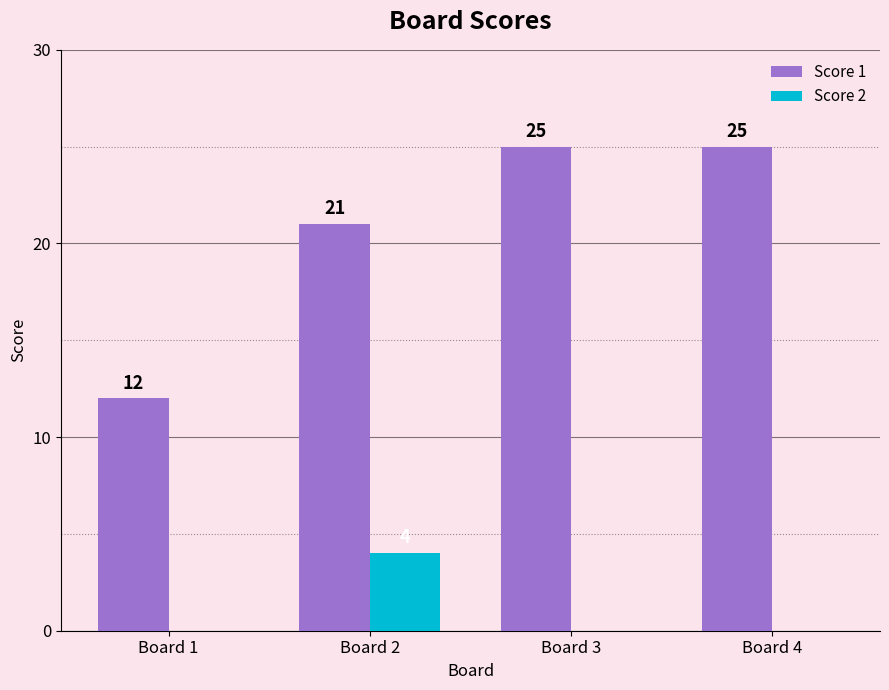

What is the average value of the Score 1 series?

21